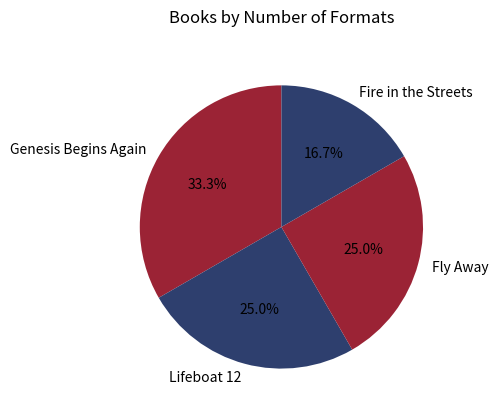

Between Fire in the Streets and Fly Away, which is larger?

Fly Away